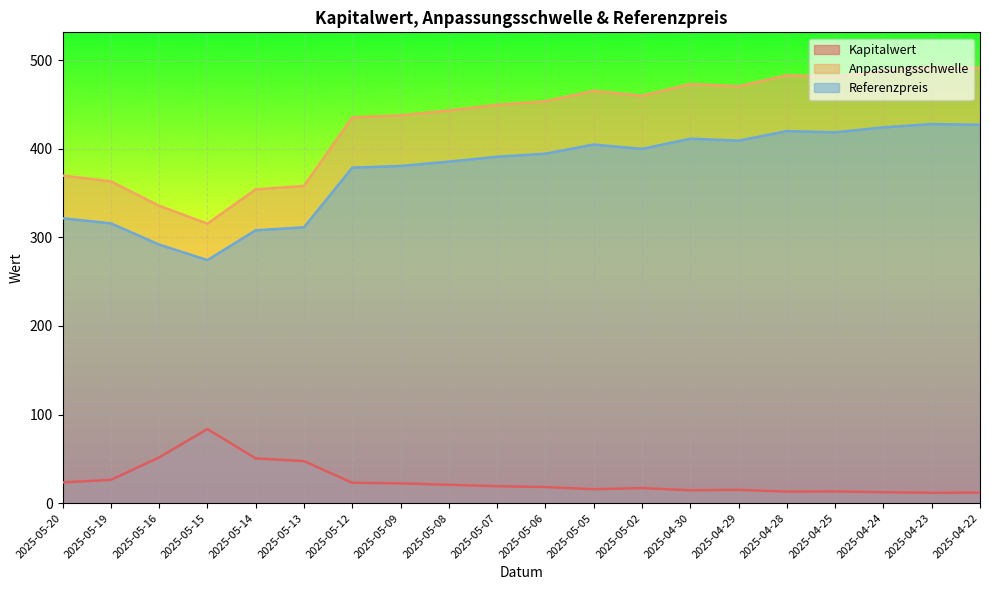

What is the smallest value displayed?

11.6